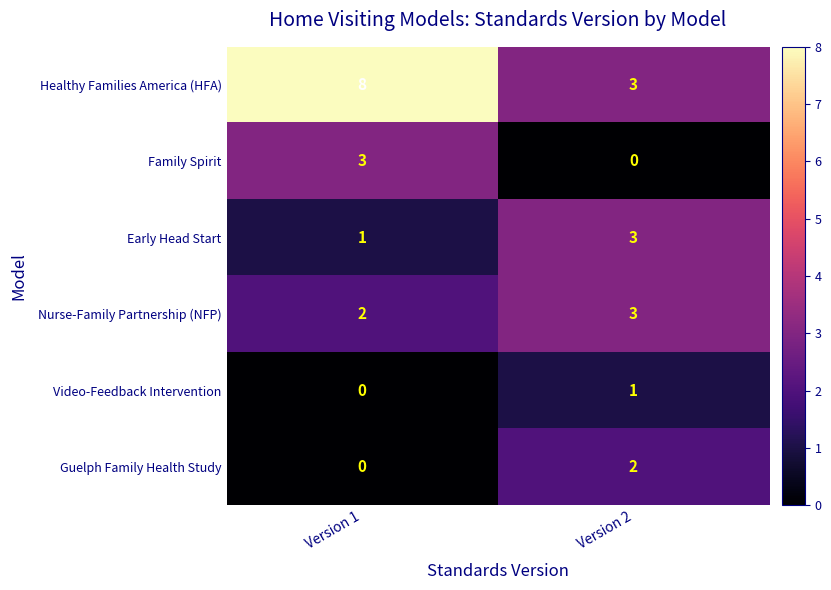

List the labels in order of Video-Feedback Intervention value, largest first.

Version 2, Version 1